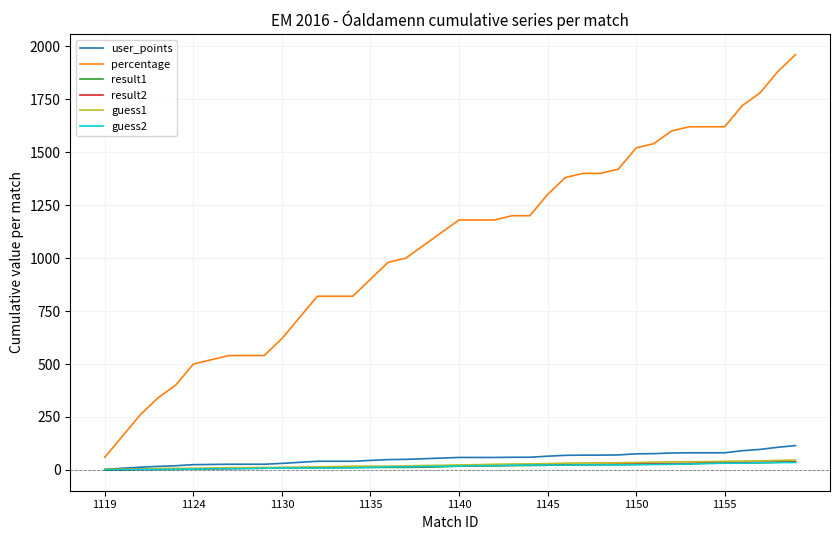

Which series has the largest total across all categories?

percentage